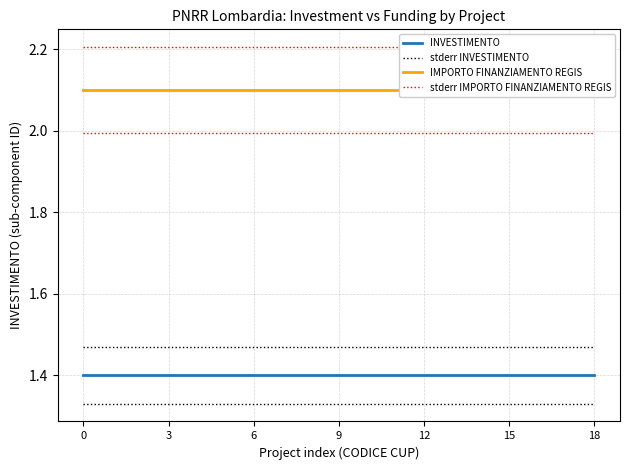

True or false: IMPORTO FINANZIAMENTO REGIS and INVESTIMENTO intersect in this chart.

False